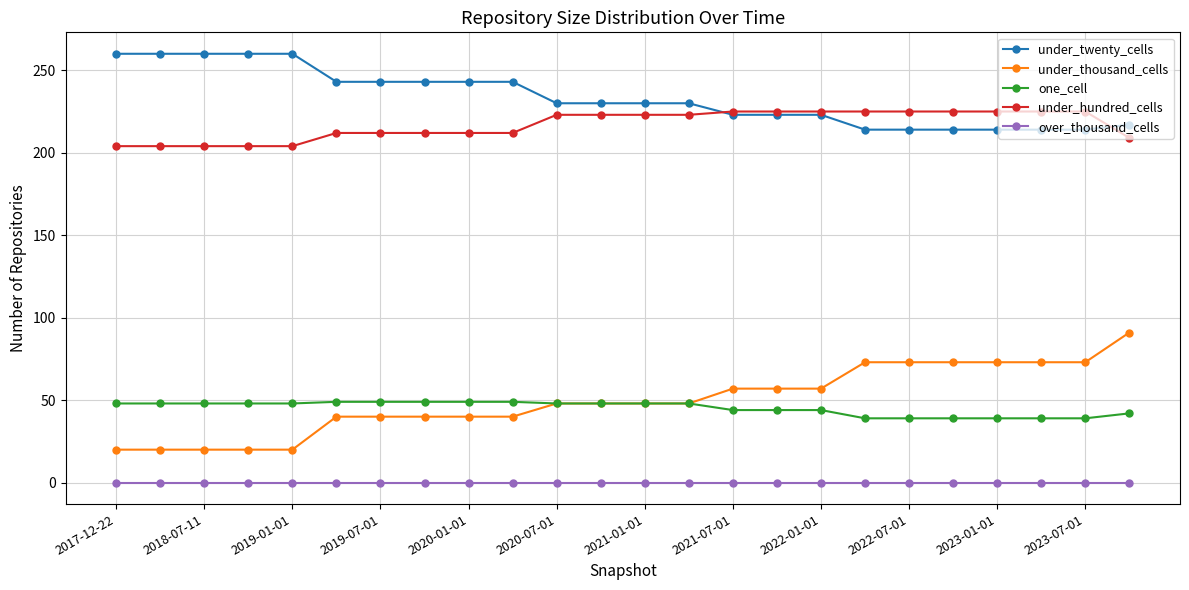

What is the maximum value for under_twenty_cells?

260